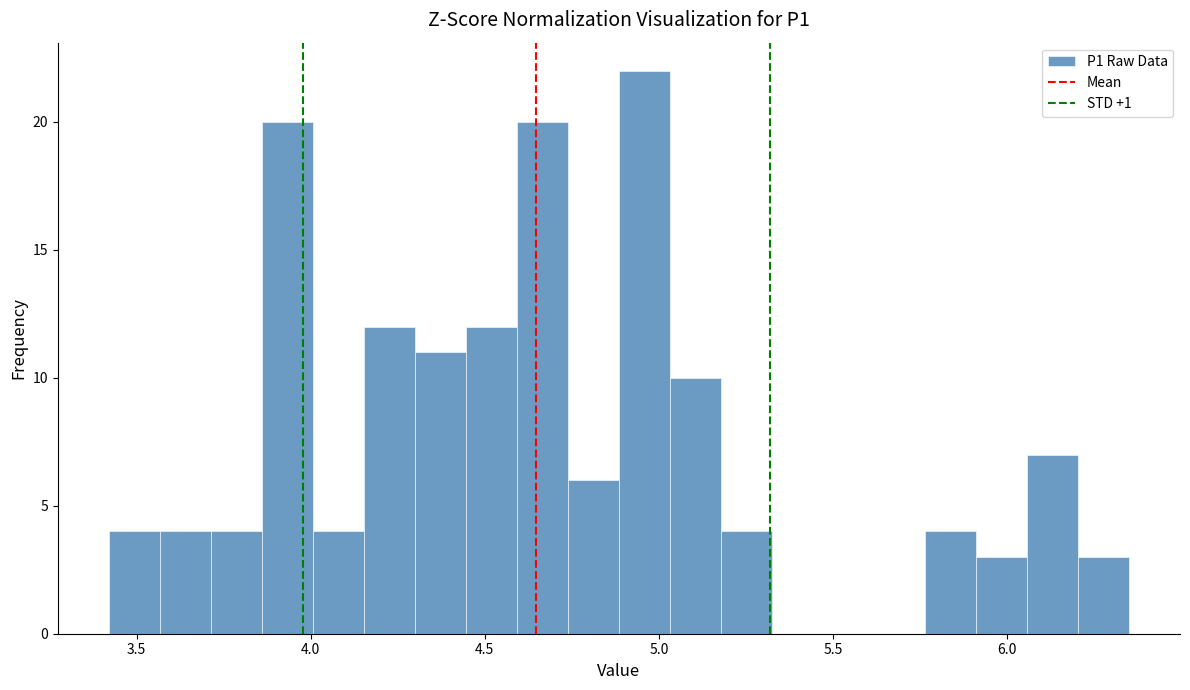

Read against the x-axis, roughly where is the centre of the tallest bar?

4.95